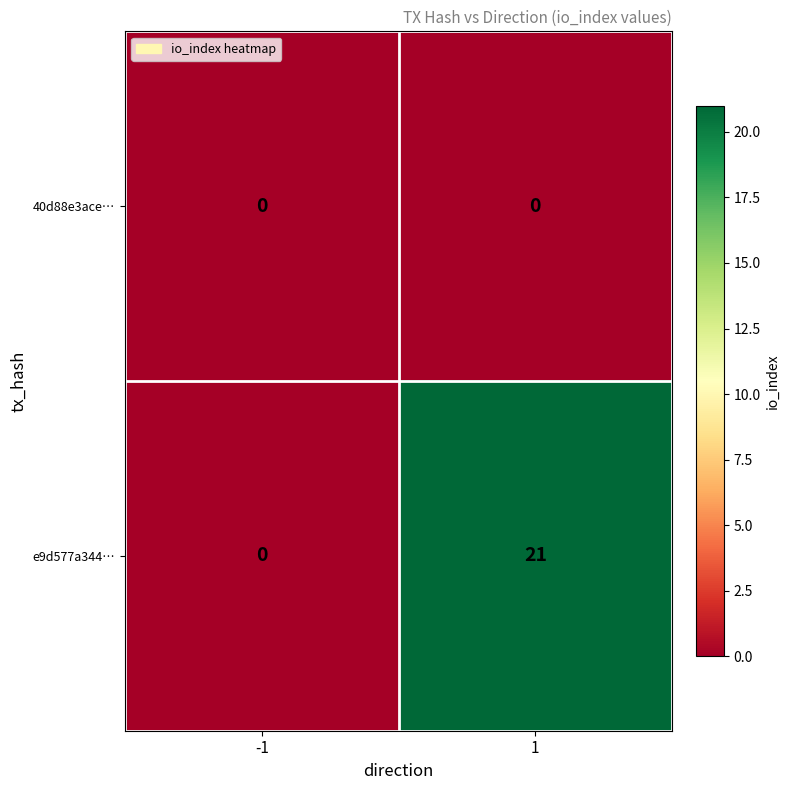

What is the difference between the maximum and minimum values in the e9d577a344… series?

21